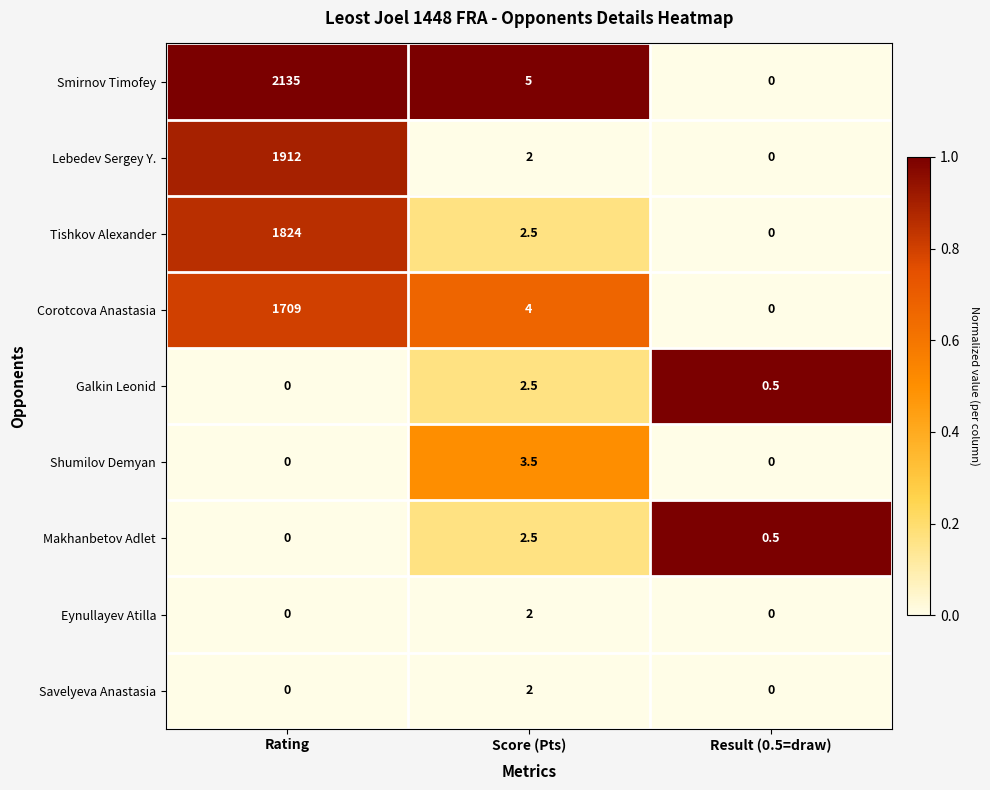

At which category is the sum across all series the highest?

Rating